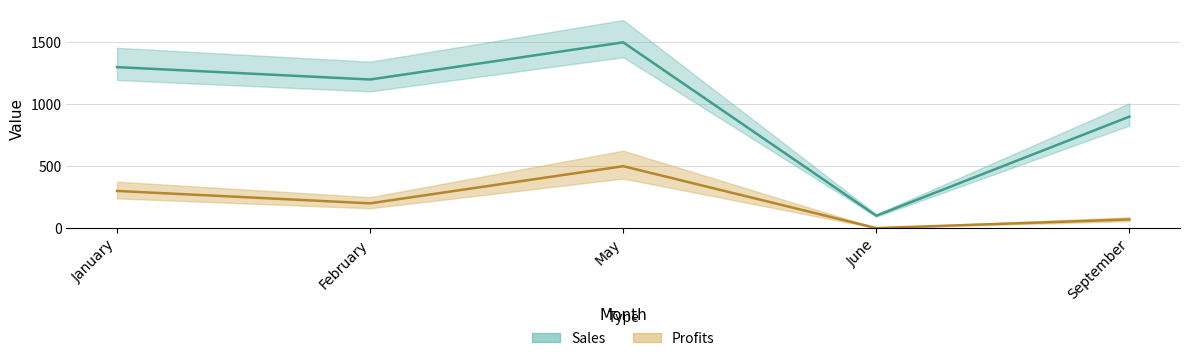

What is the maximum value shown in the chart?

1500